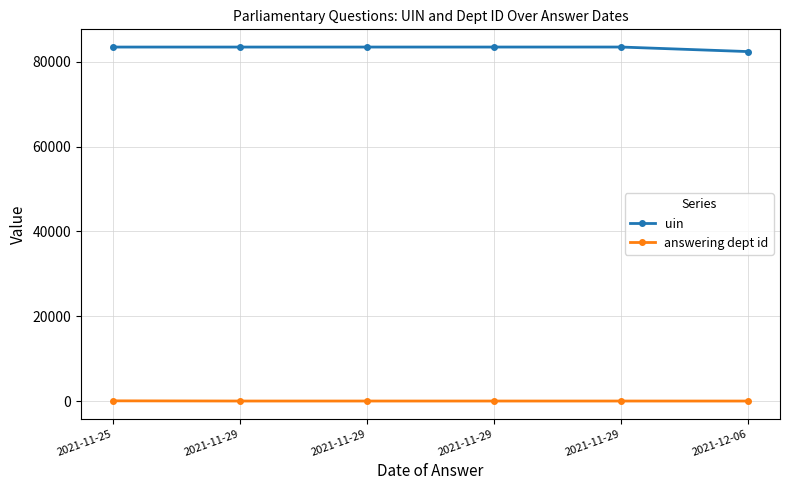

What is the sum of the uin values at 2021-11-29 and 2021-11-25?

166926